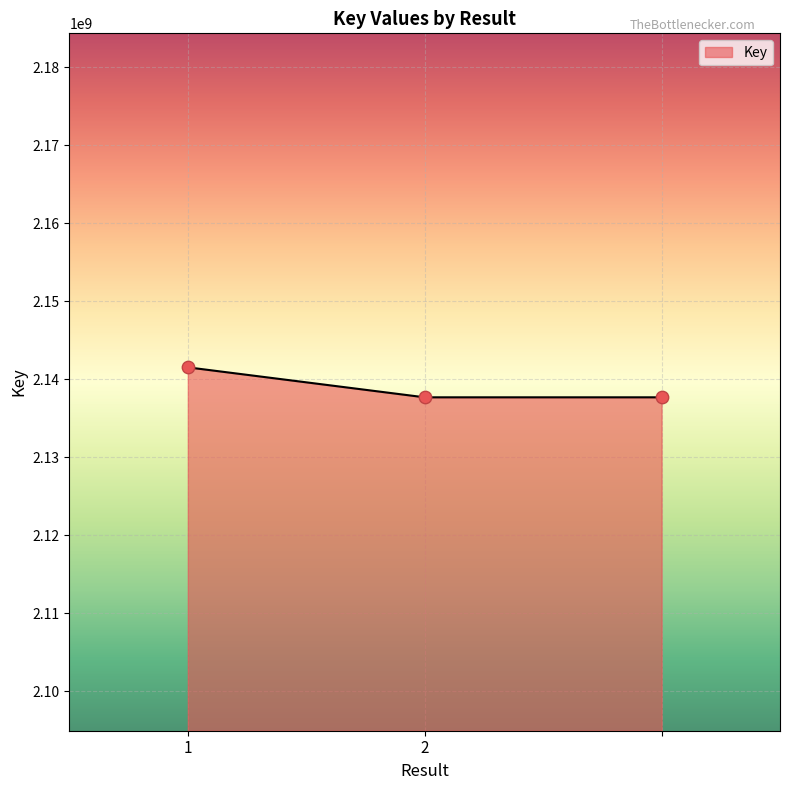

What is the difference between the maximum and minimum values?

3844131